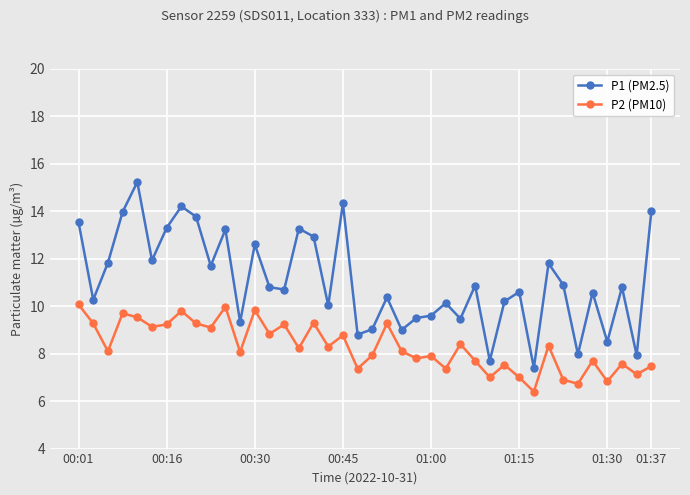

True or false: P1 (PM2.5) has more than 1 points higher than both neighbors.

True